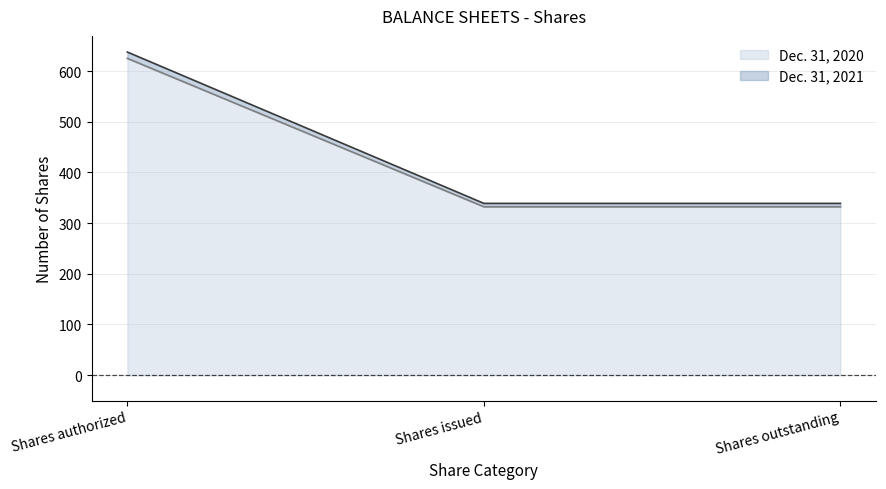

At which label is Dec. 31, 2021 closest to 478?

Shares issued